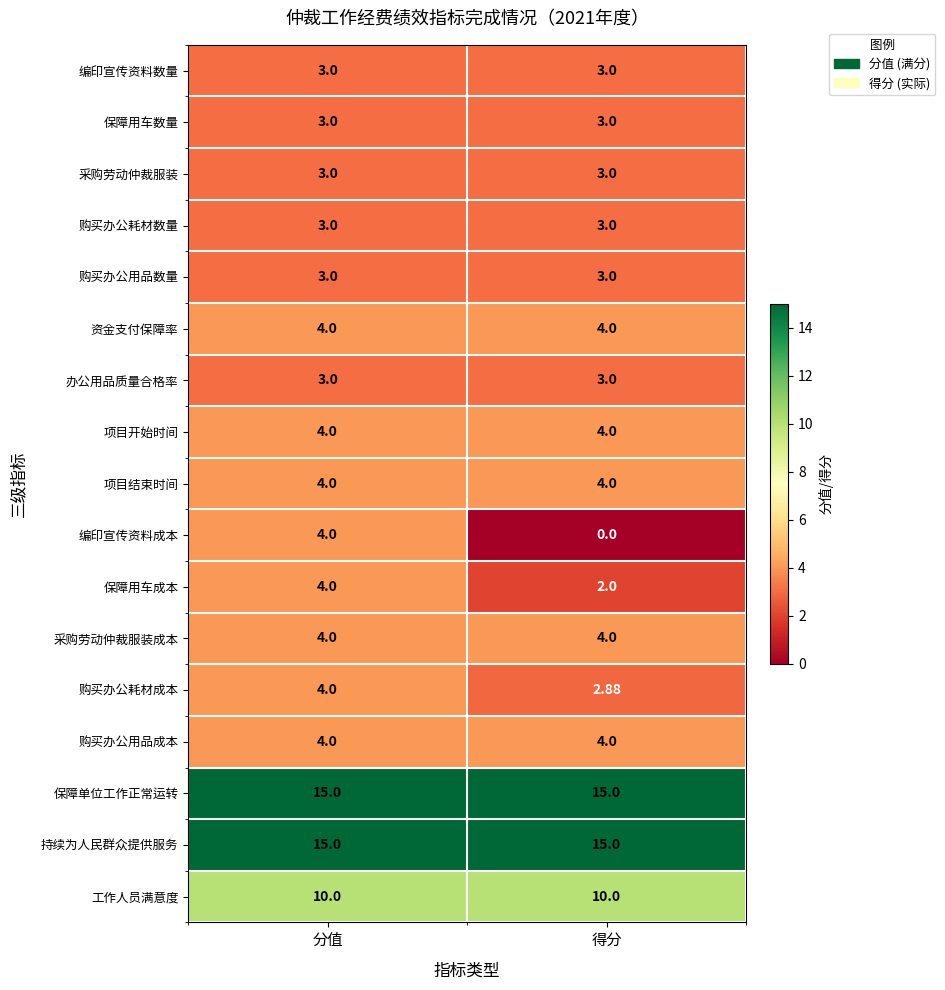

Is the value of 资金支付保障率 at 分值 greater than the value of 办公用品质量合格率 at 分值?

Yes